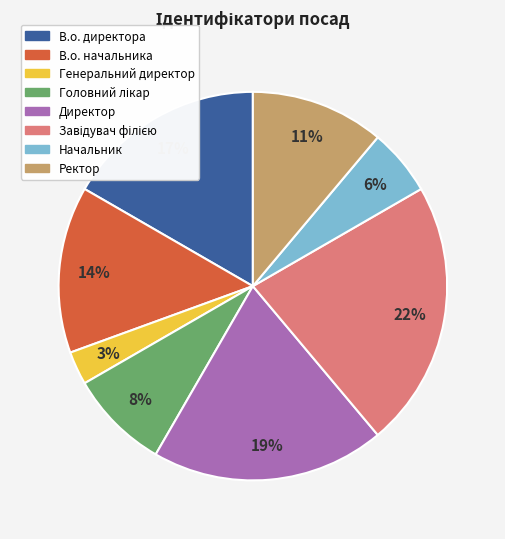

True or false: В.о. директора accounts for 17% of the total.

True